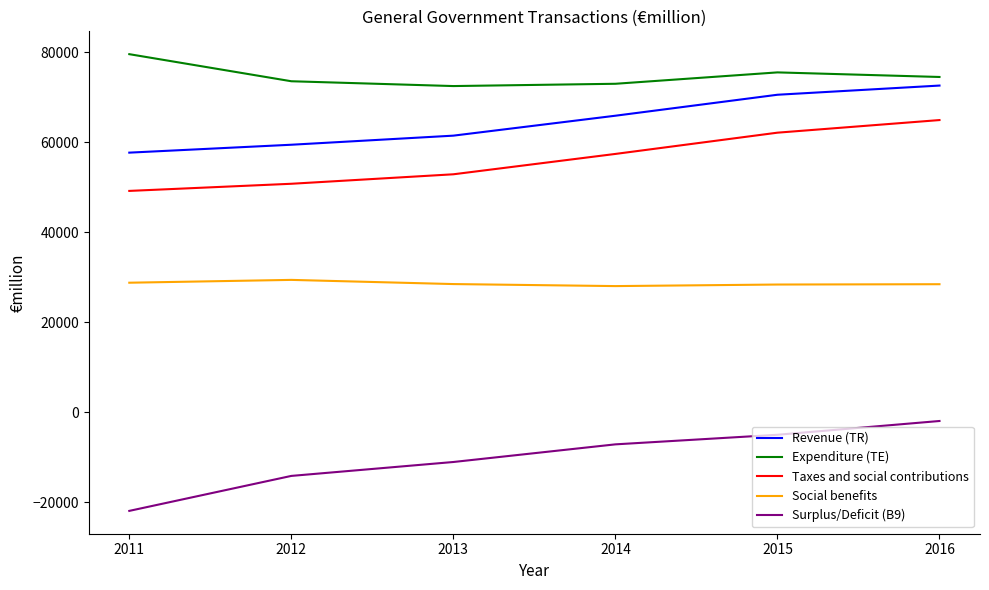

True or false: Expenditure (TE) has more than 2 points higher than both neighbors.

False